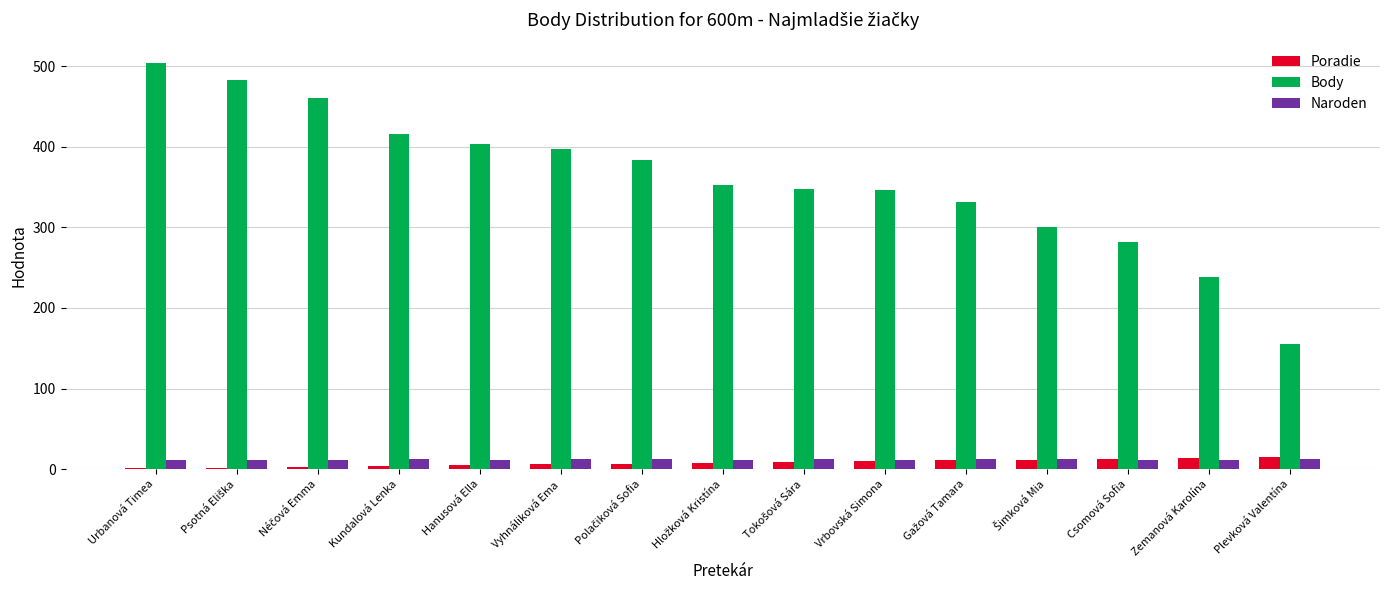

What is the sum of all Body values?

5401